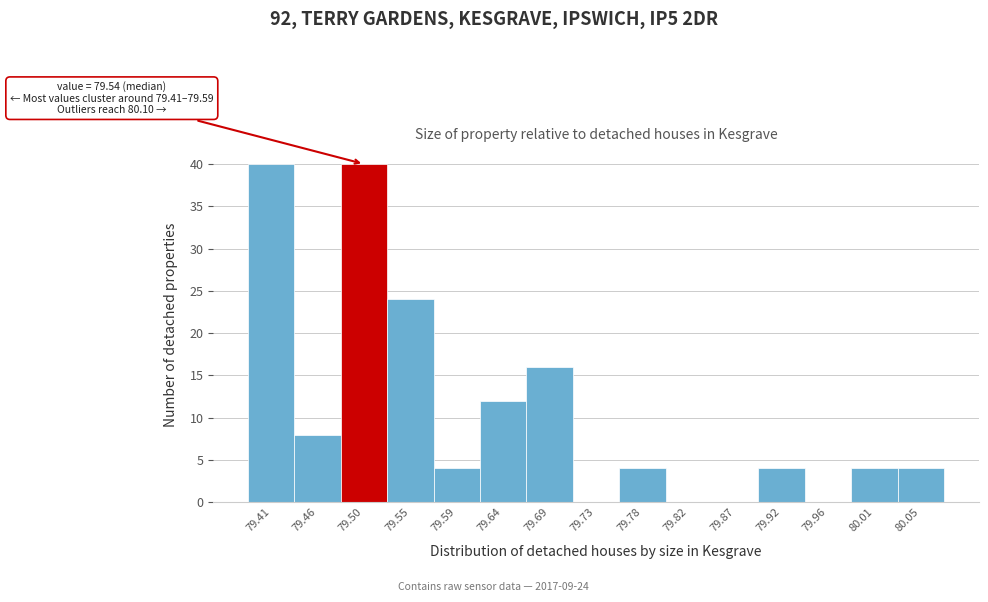

Reading right to left, extract all data points from this chart.

80.05=4	80.01=4	79.96=0	79.92=4	79.87=0	79.82=0	79.78=4	79.73=0	79.69=16	79.64=12	79.59=4	79.55=24	79.50=40	79.46=8	79.41=40